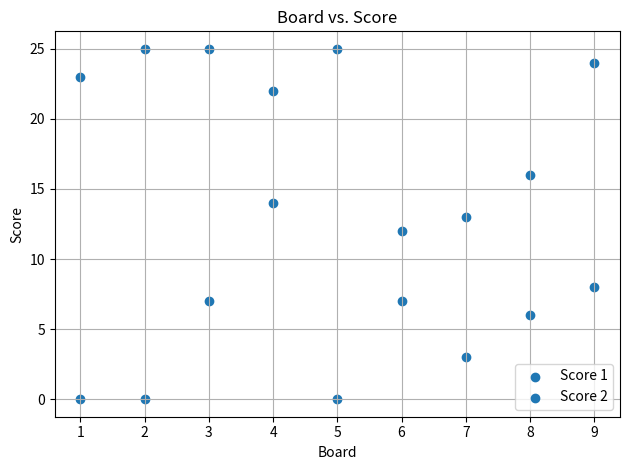

How many data points are displayed?

18